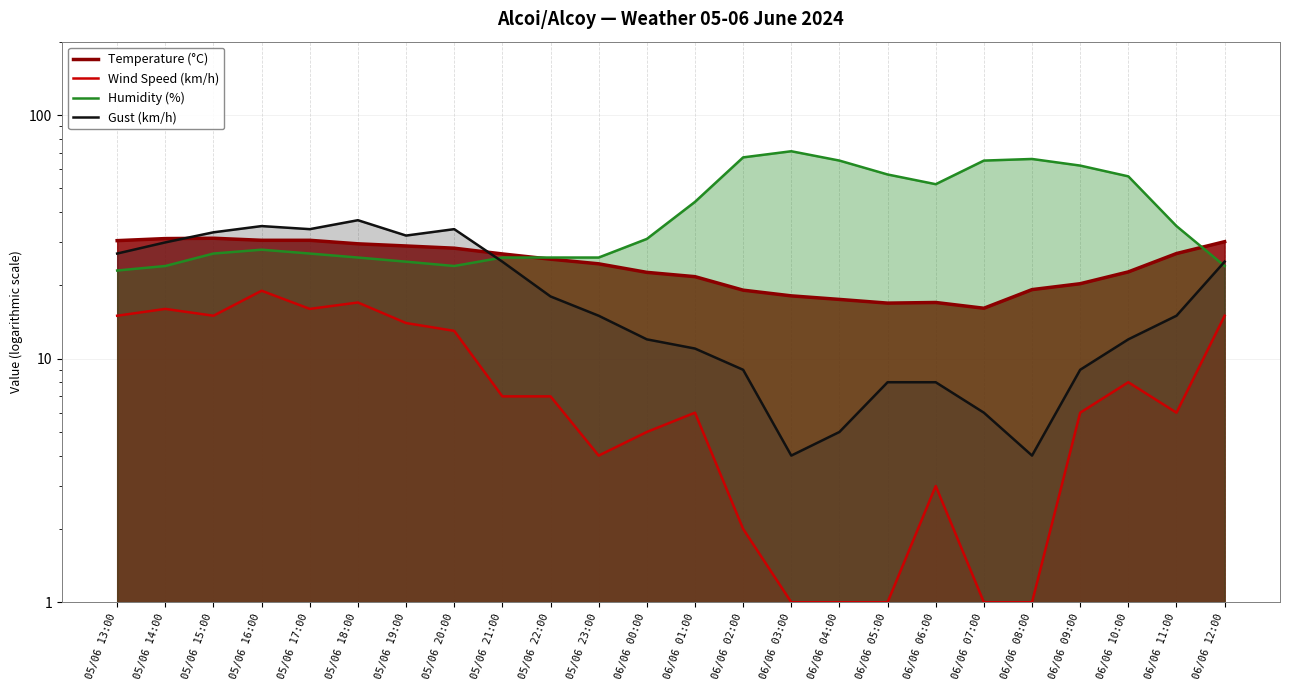

True or false: Temperature (°C) has a value of 30.5 at 06/06 02:00.

False